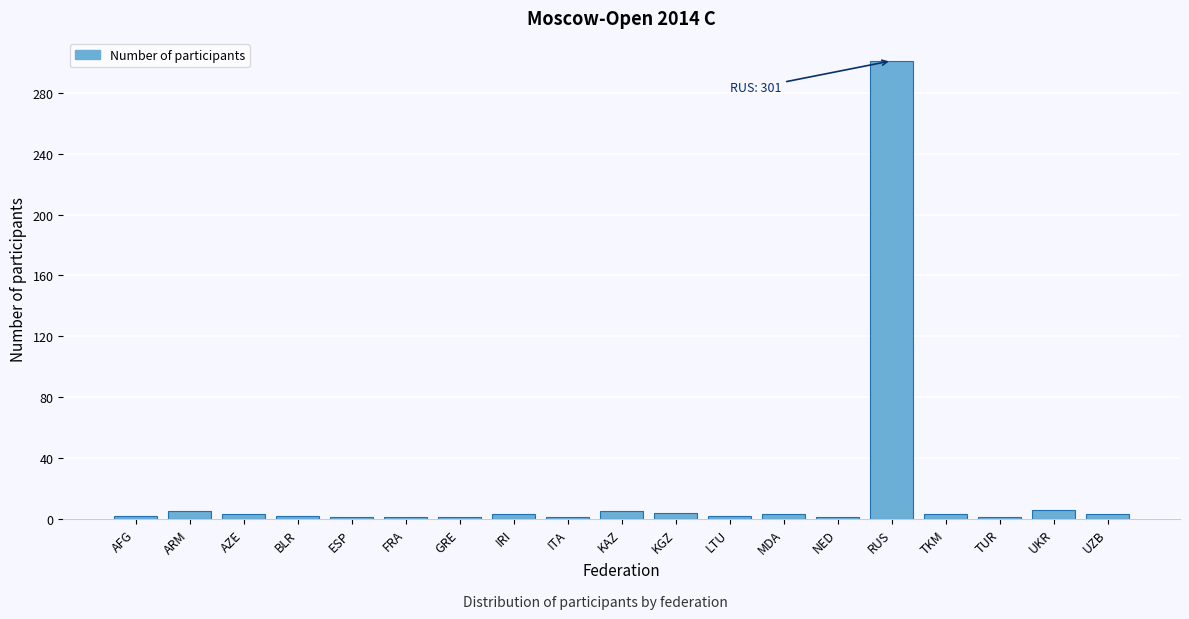

What is the difference between the maximum and minimum values?

300